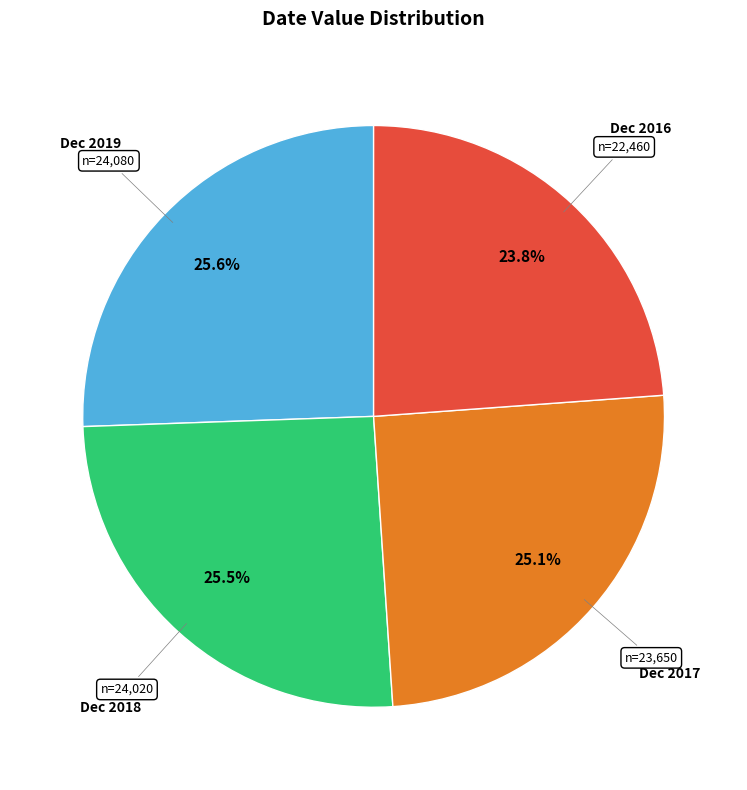

What percentage is the Dec 2016 slice, to the nearest percent?

24%